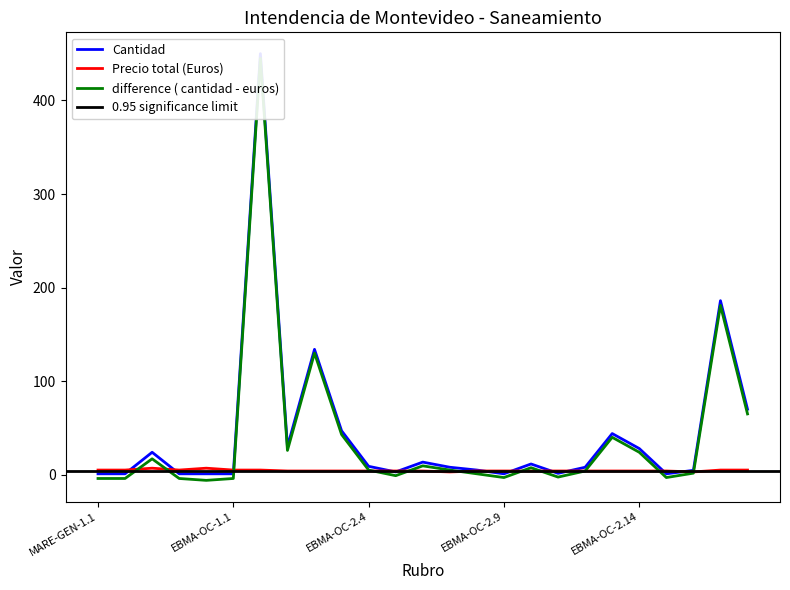

At which label is Precio total (Euros) closest to 5?

MARE-GEN-1.1